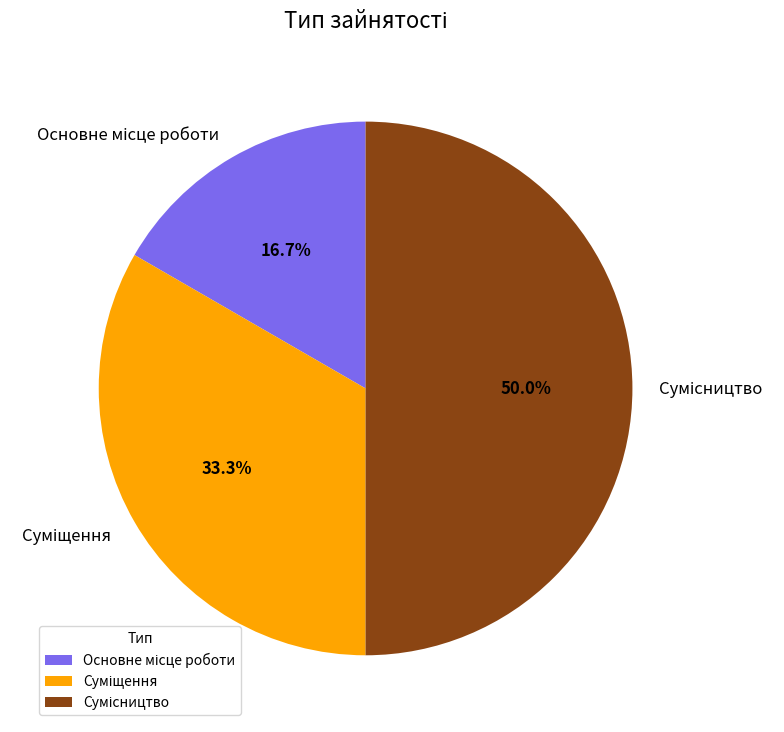

How many slices are in this pie chart?

3